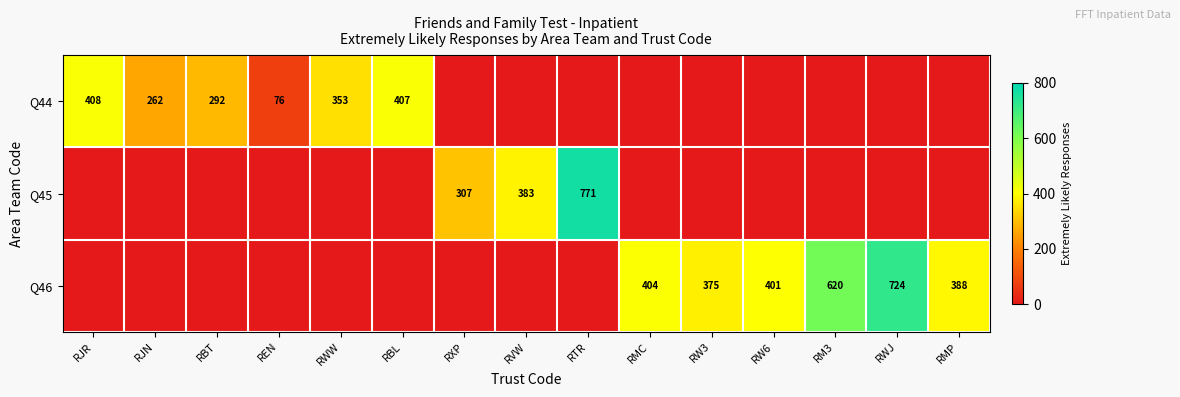

The Q46 series shows 388 at RMP. True or false?

True